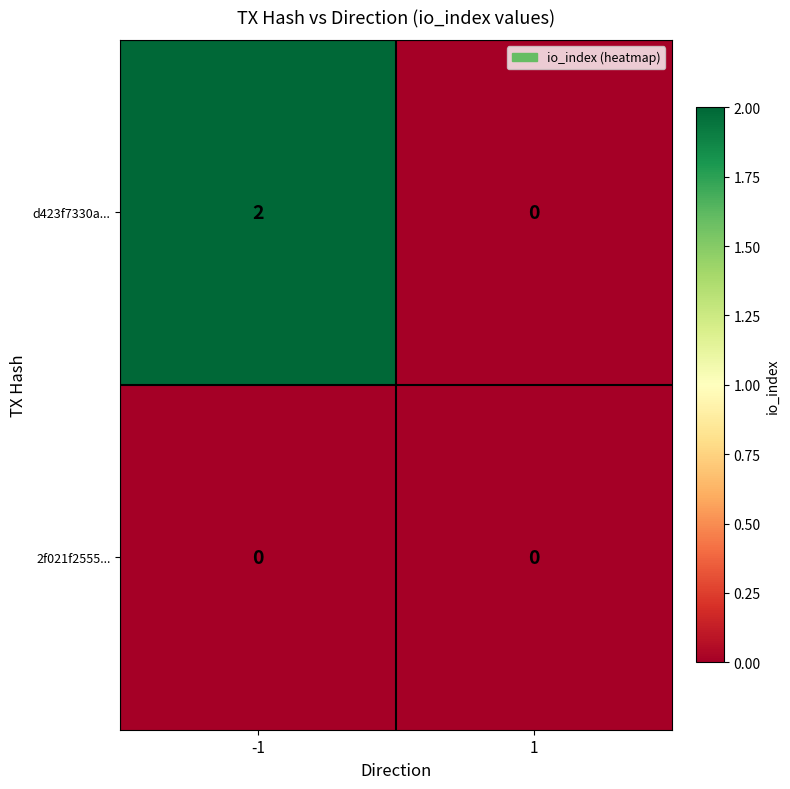

The d423f7330a... series shows 0 at 1. True or false?

True